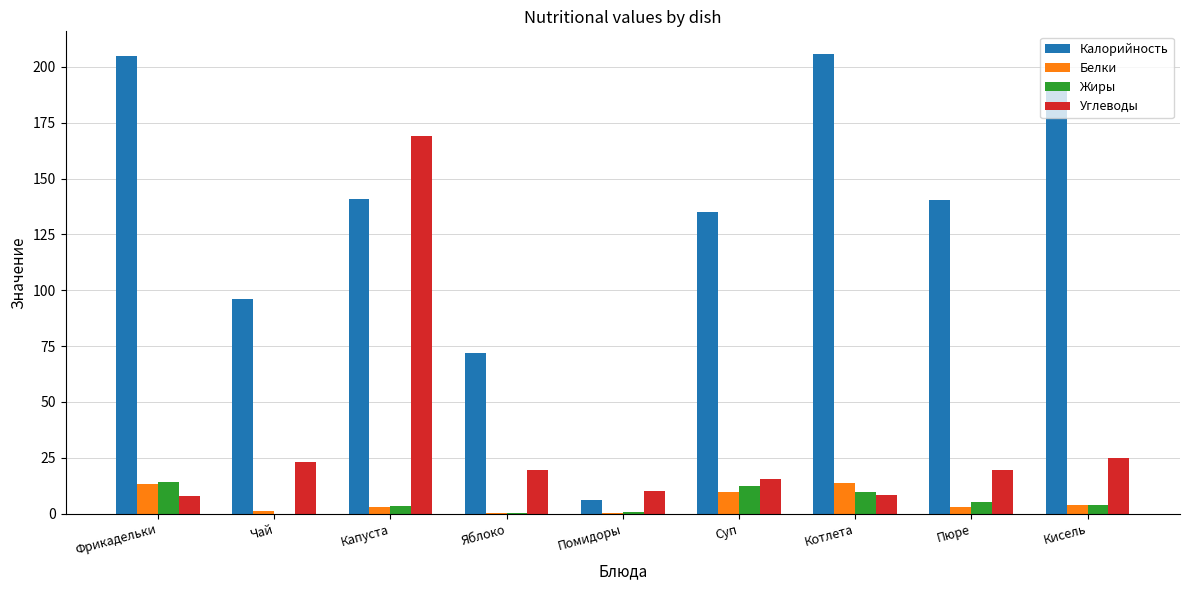

What is the maximum value shown in the chart?

205.7